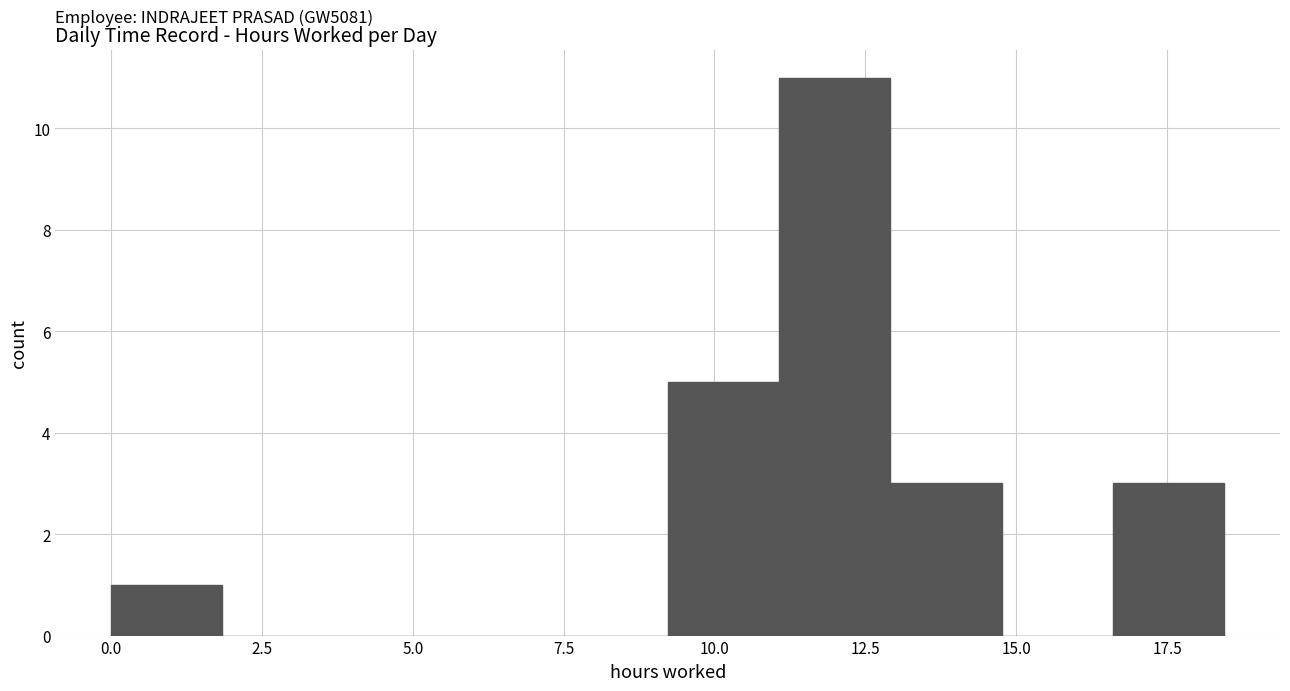

Around what value on the x-axis is the tallest bar? Give the approximate position of its centre, as read against the axis.

12.0